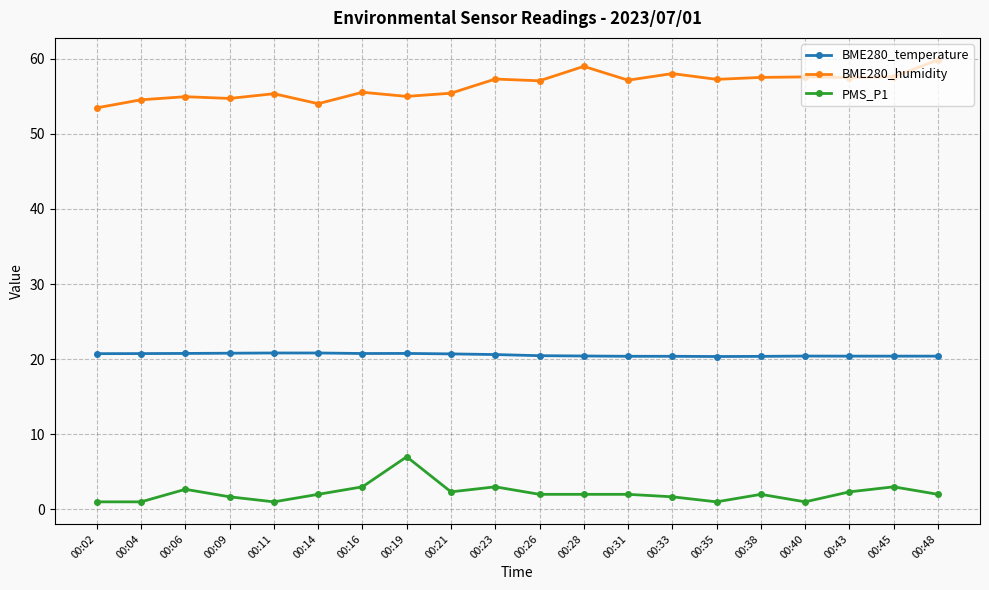

Count the number of categories in the chart.

20